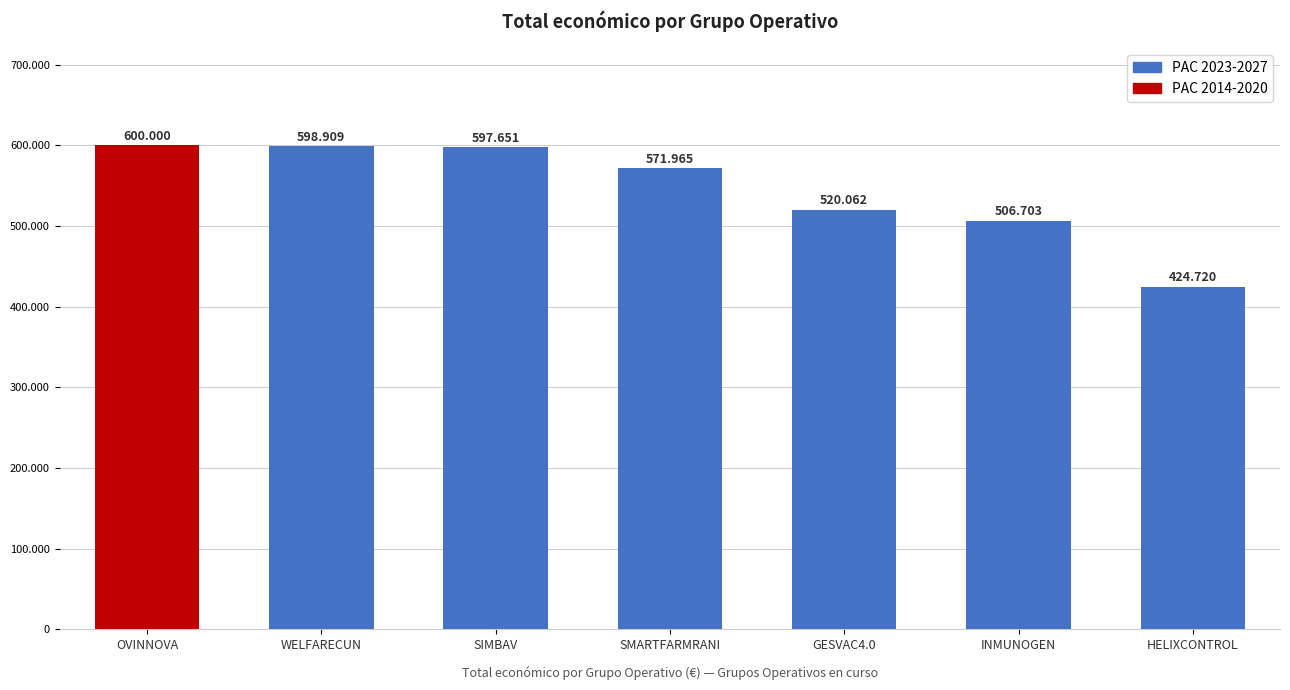

Rank the categories by value from highest to lowest.

OVINNOVA, WELFARECUN, SIMBAV, SMARTFARMRANI, GESVAC4.0, INMUNOGEN, HELIXCONTROL